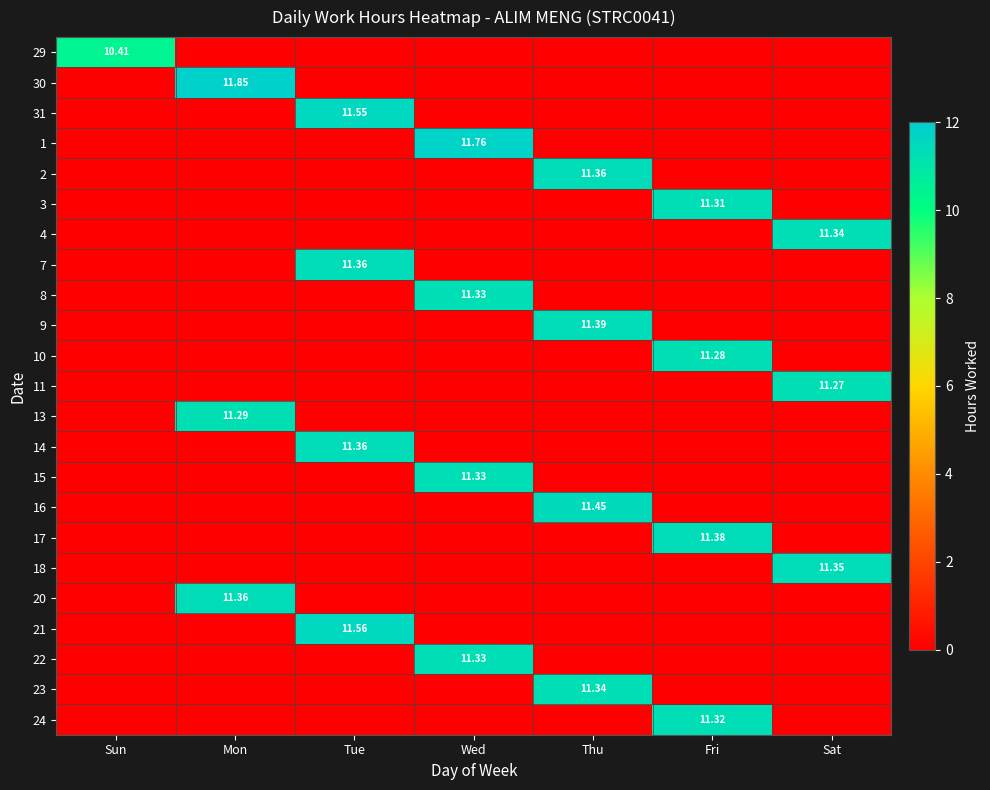

Where is 4 nearest to the value 5?

Sun